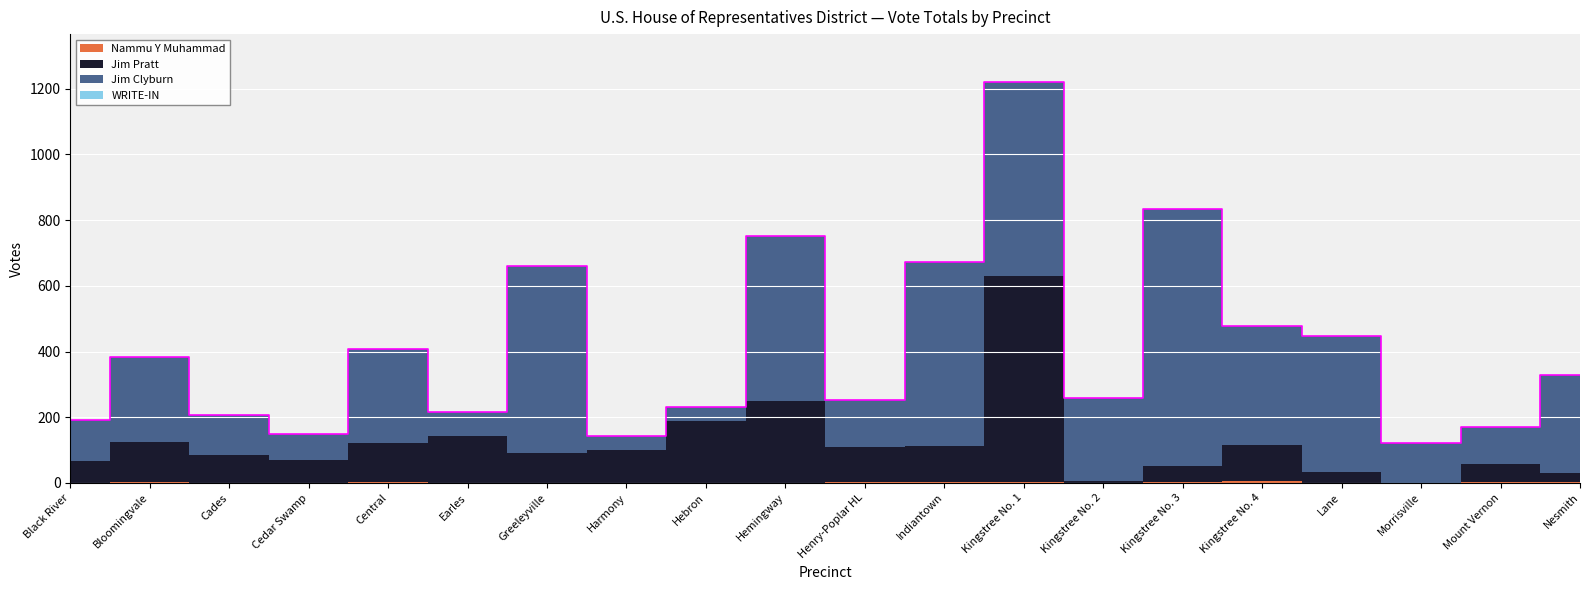

What is the difference between the Nammu Y Muhammad (Total) values at Kingstree No. 4 and Greeleyville?

4